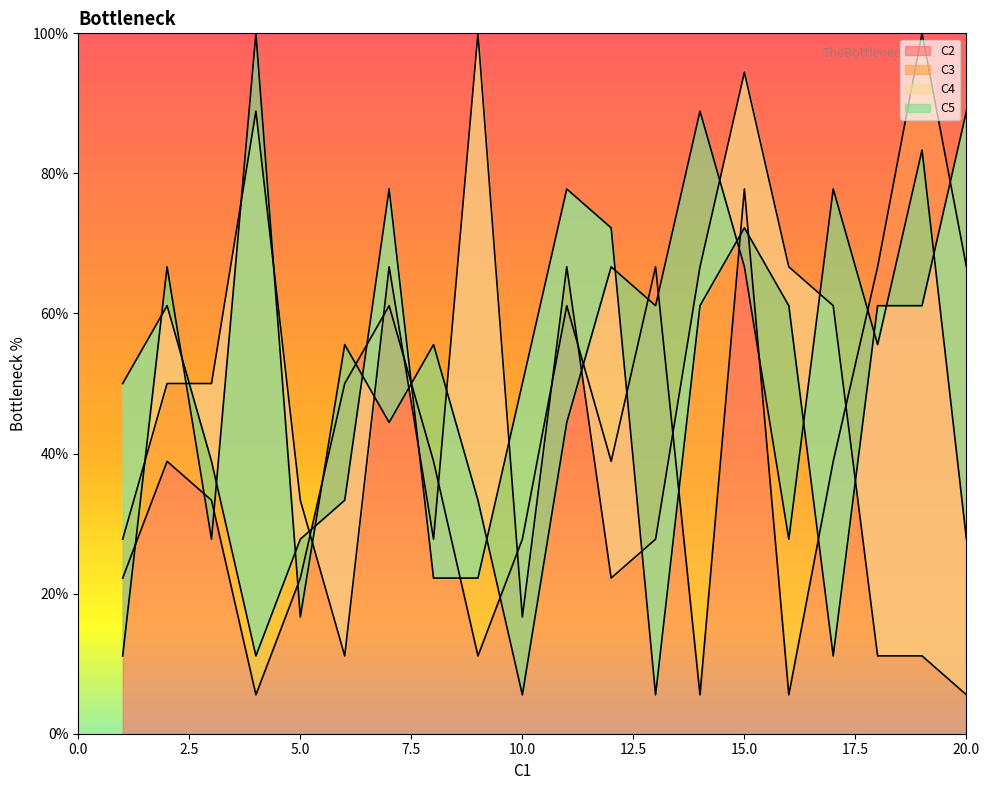

Between 12 and 16, which series saw the biggest shift?

C3